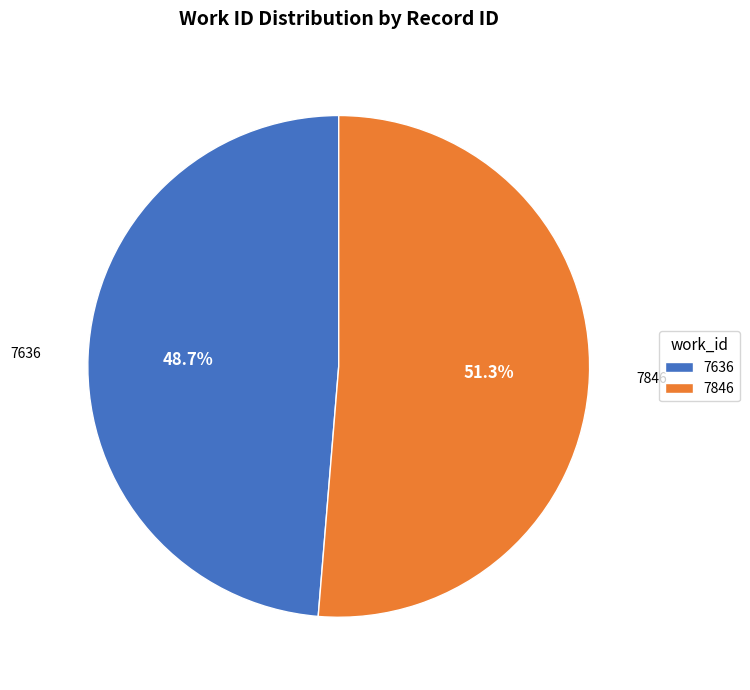

To the nearest percent, what is the difference between the largest and smallest slice percentages?

3%